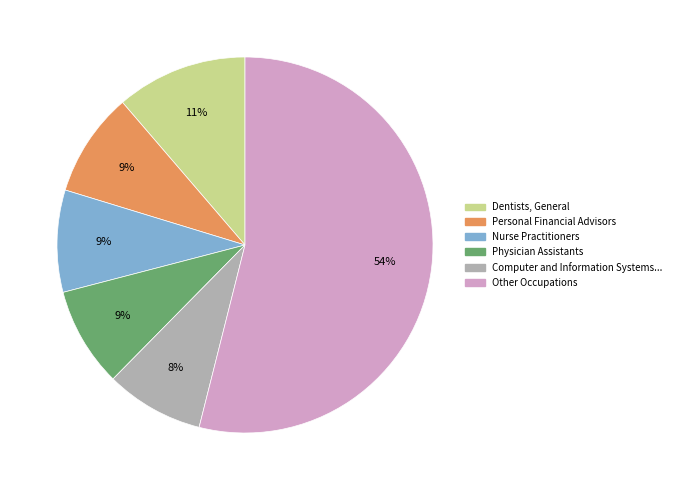

How many slices are in this pie chart?

6